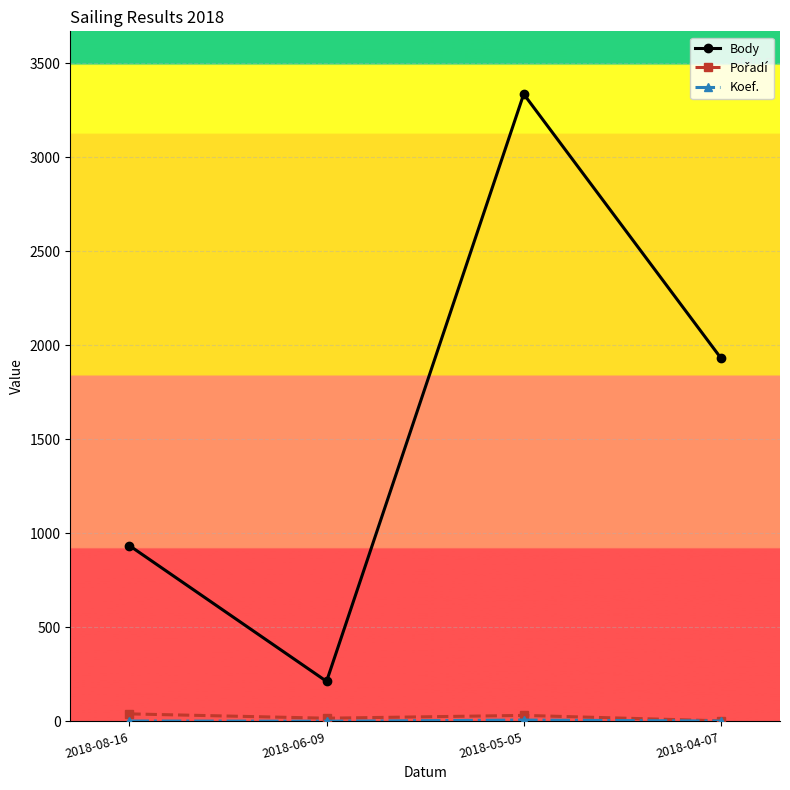

What position from the left is 2018-05-05?

3